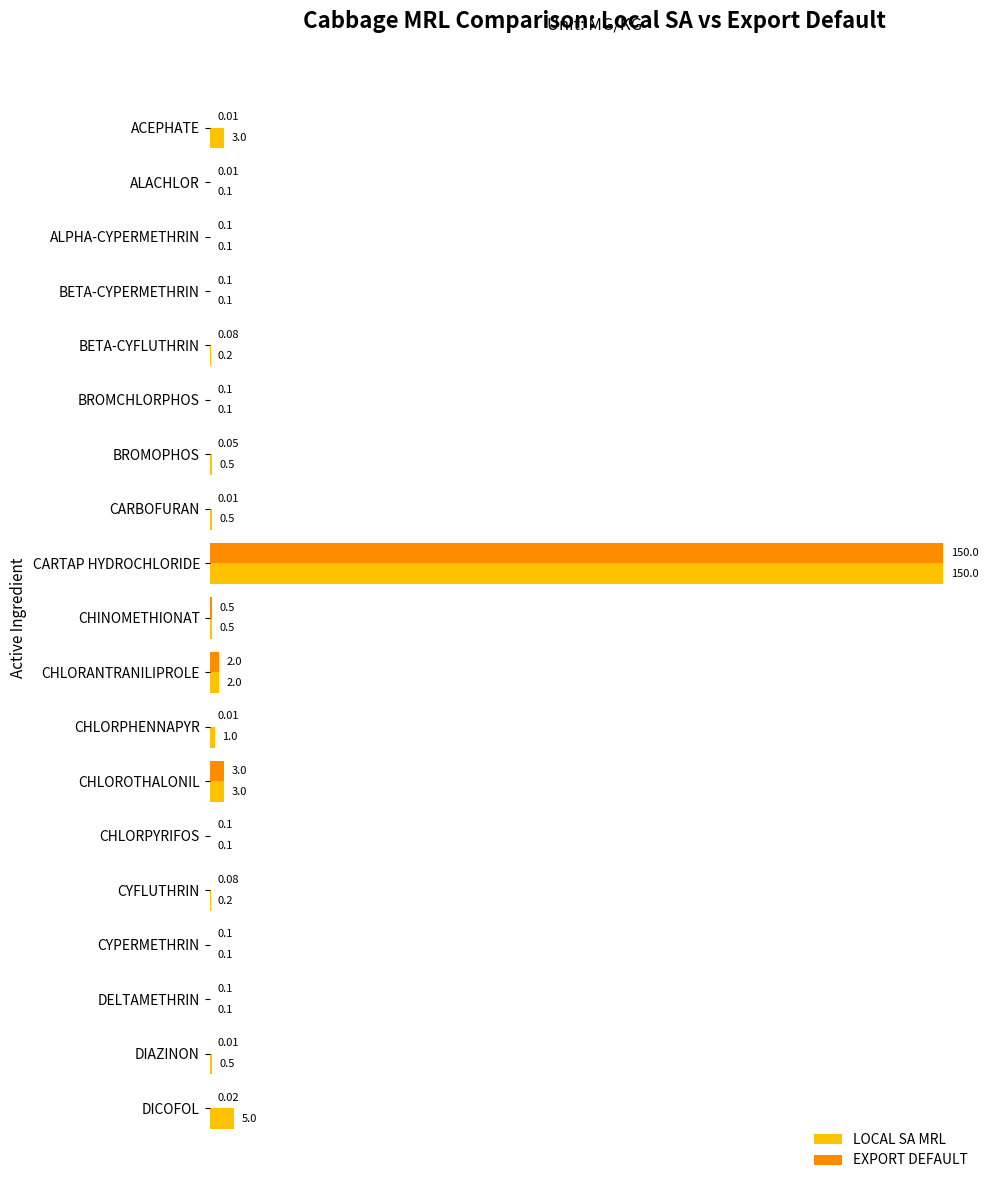

At which category is the sum across all series the highest?

CARTAP HYDROCHLORIDE